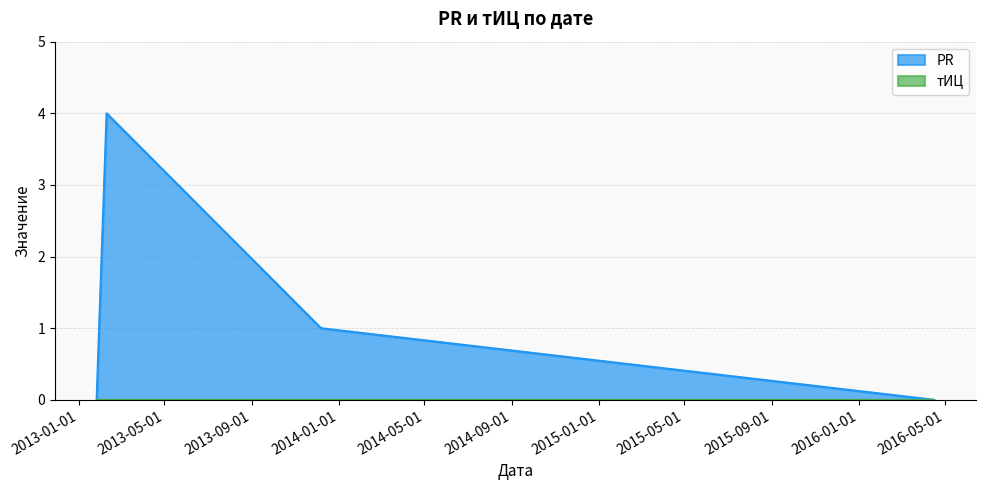

Is the value of тИЦ at 2013-12-07 greater than the value of PR at 2013-01-26?

No